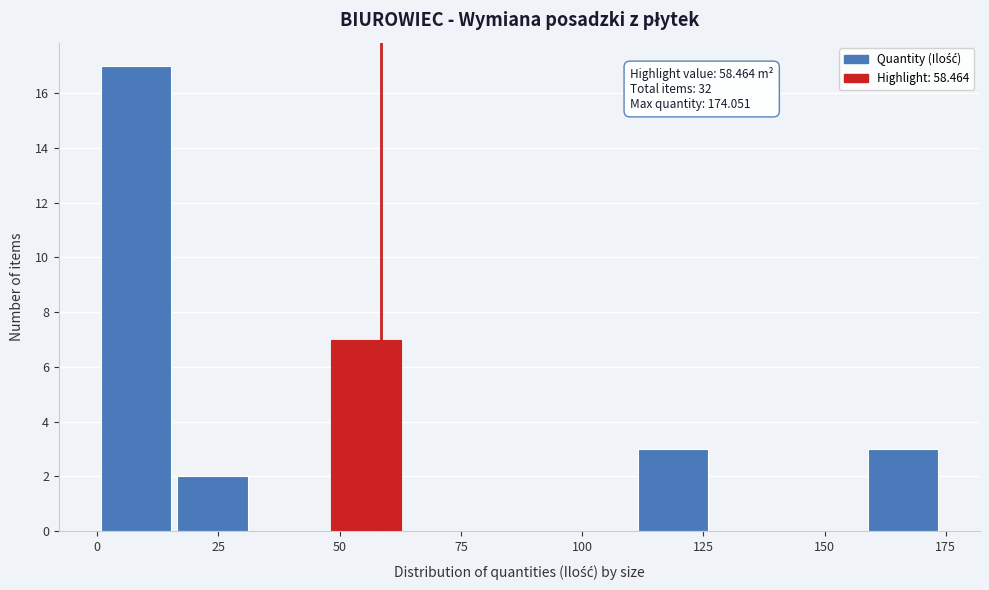

Read against the x-axis, roughly where is the centre of the tallest bar?

10